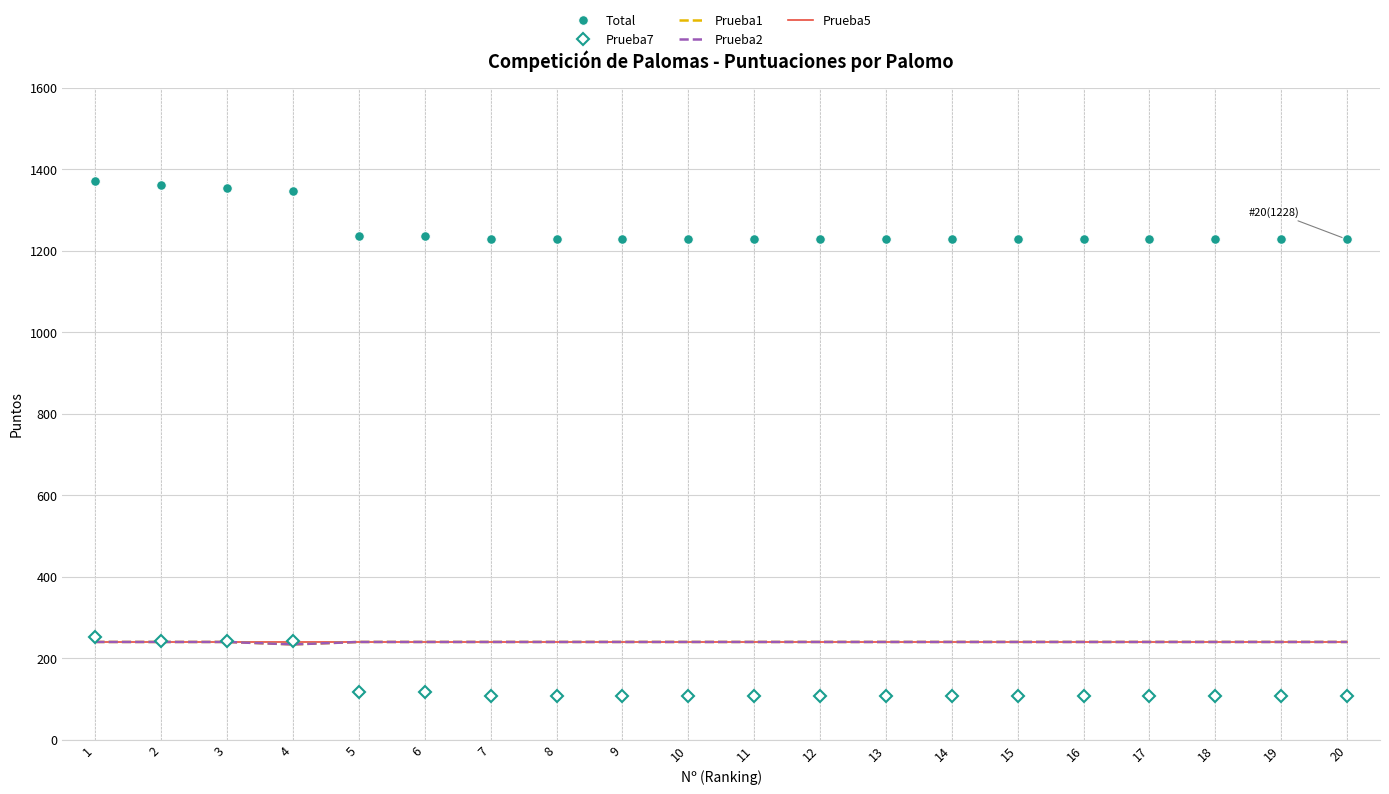

Reading left to right, list all the values displayed in this chart.

Total: 1=1372	2=1362	3=1355	4=1347	5=1237	6=1237	7=1228	8=1228	9=1228	10=1228	11=1228	12=1228	13=1228	14=1228	15=1228	16=1228	17=1228	18=1228	19=1228	20=1228
Prueba7: 1=252	2=242	3=243	4=243	5=117	6=117	7=108	8=108	9=108	10=108	11=108	12=108	13=108	14=108	15=108	16=108	17=108	18=108	19=108	20=108
Prueba1: 1=240	2=240	3=240	4=234	5=240	6=240	7=240	8=240	9=240	10=240	11=240	12=240	13=240	14=240	15=240	16=240	17=240	18=240	19=240	20=240
Prueba2: 1=240	2=240	3=240	4=234	5=240	6=240	7=240	8=240	9=240	10=240	11=240	12=240	13=240	14=240	15=240	16=240	17=240	18=240	19=240	20=240
Prueba5: 1=240	2=240	3=240	4=240	5=240	6=240	7=240	8=240	9=240	10=240	11=240	12=240	13=240	14=240	15=240	16=240	17=240	18=240	19=240	20=240